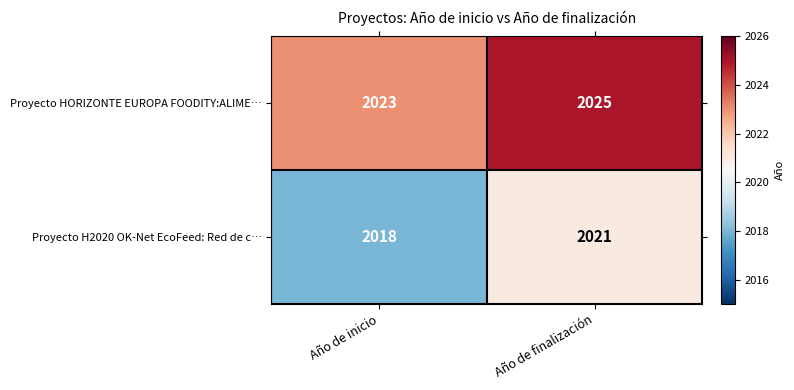

Which category has the highest value across all series?

Año de finalización